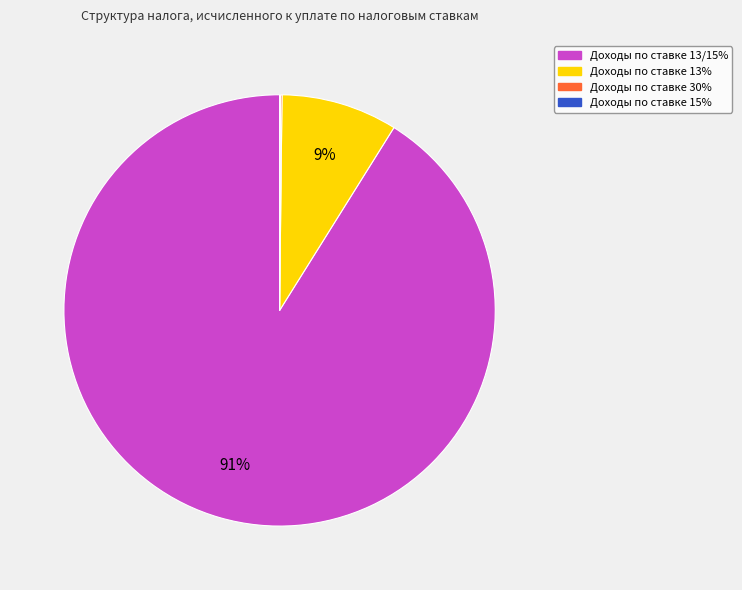

Does any single category account for the majority?

Yes